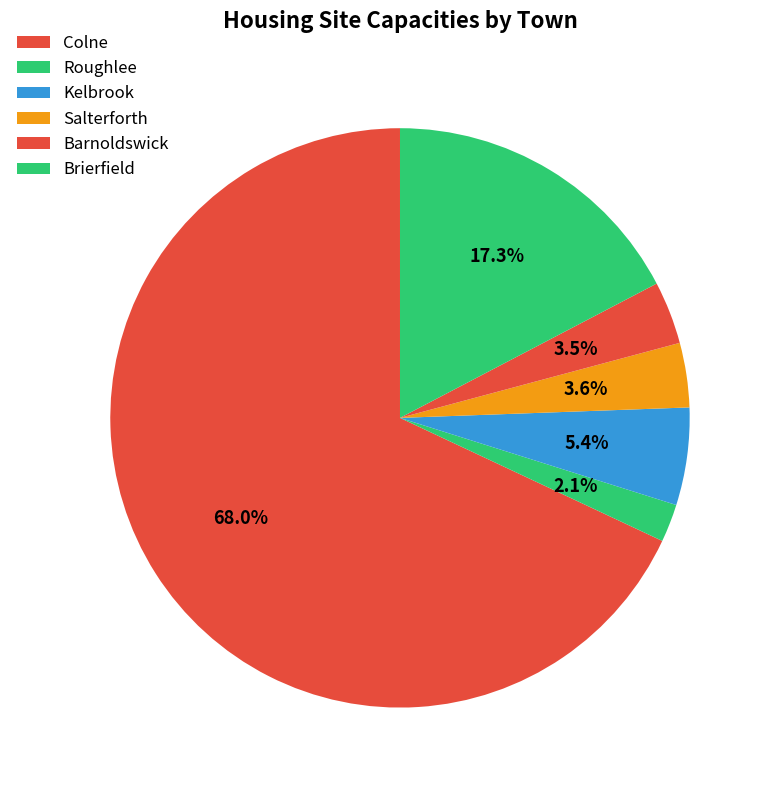

How many segments does this pie chart have?

6